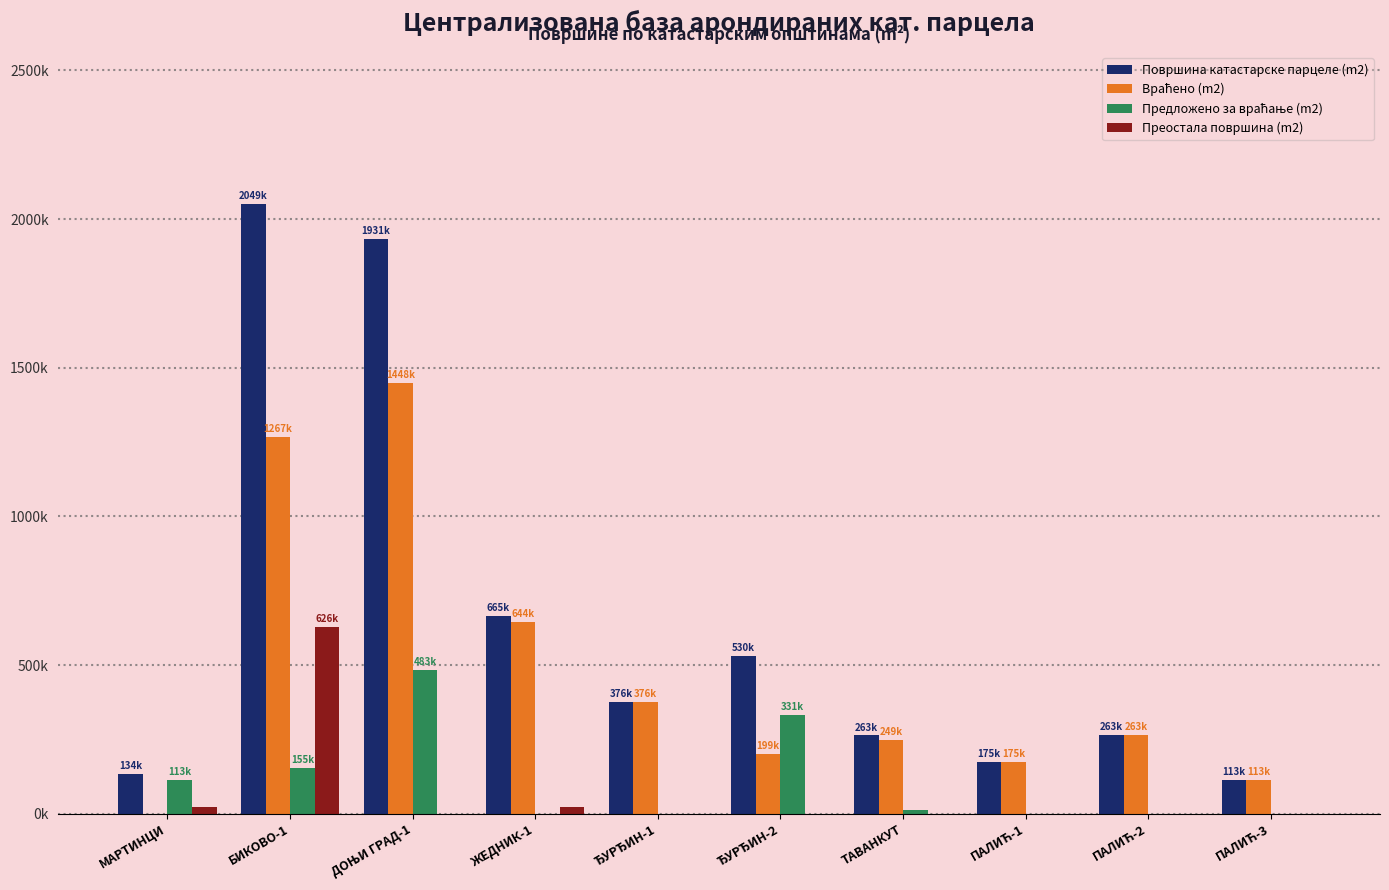

What is the label of the 4th bar from the left?

ЖЕДНИК-1